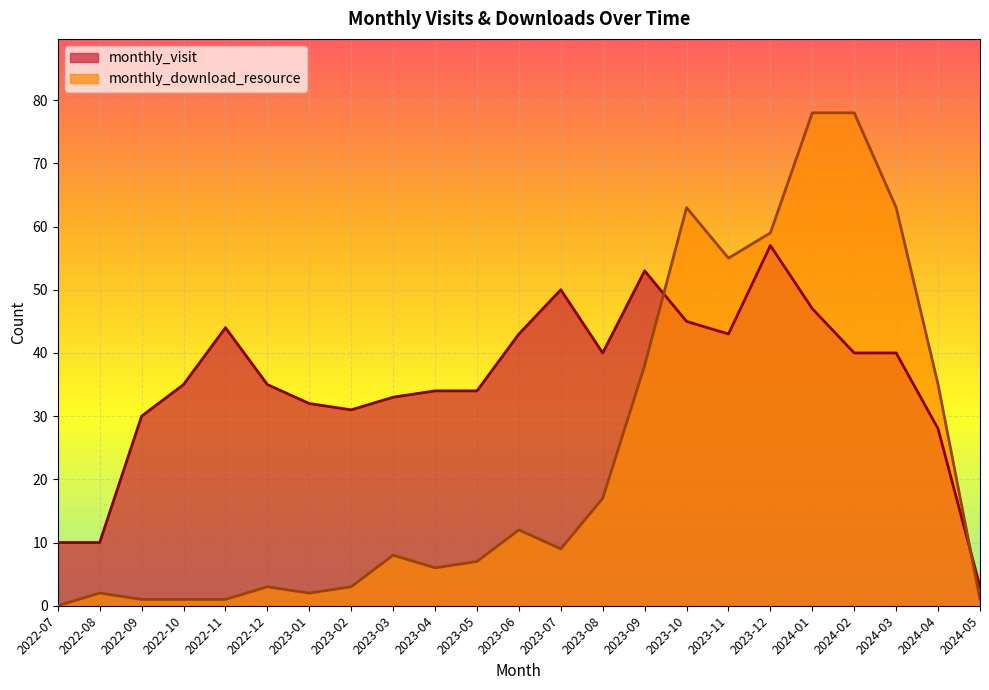

List the labels in order of monthly_visit value, smallest first.

2024-05, 2022-07, 2022-08, 2024-04, 2022-09, 2023-02, 2023-01, 2023-03, 2023-04, 2023-05, 2022-10, 2022-12, 2023-08, 2024-02, 2024-03, 2023-06, 2023-11, 2022-11, 2023-10, 2024-01, 2023-07, 2023-09, 2023-12